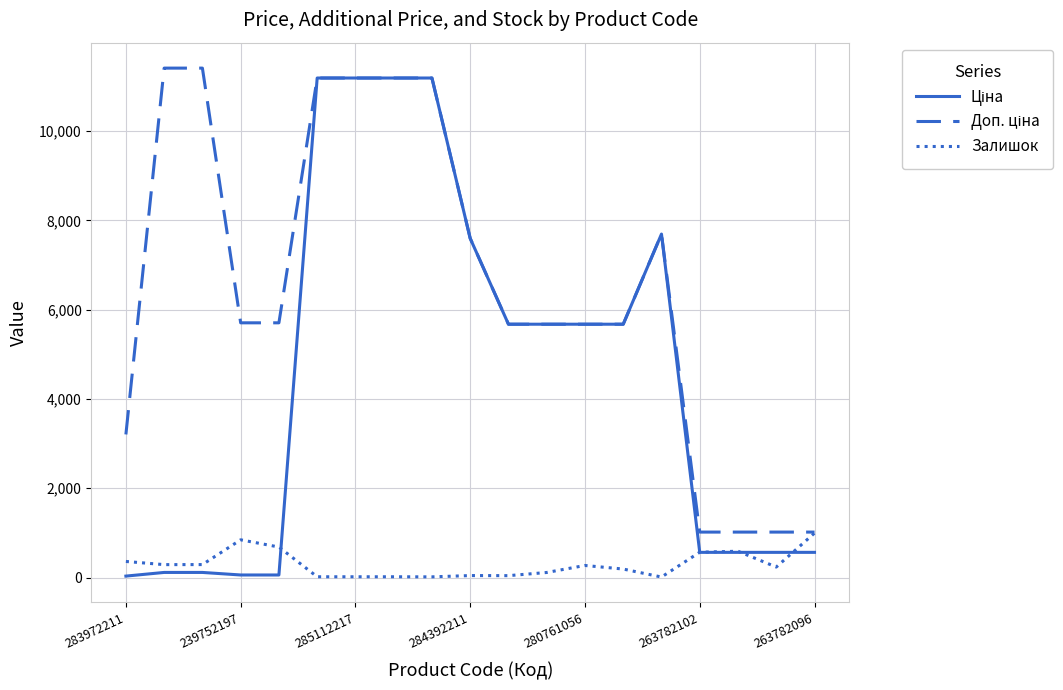

Is it true that Залишок equals 991.1 at 263782102?

False